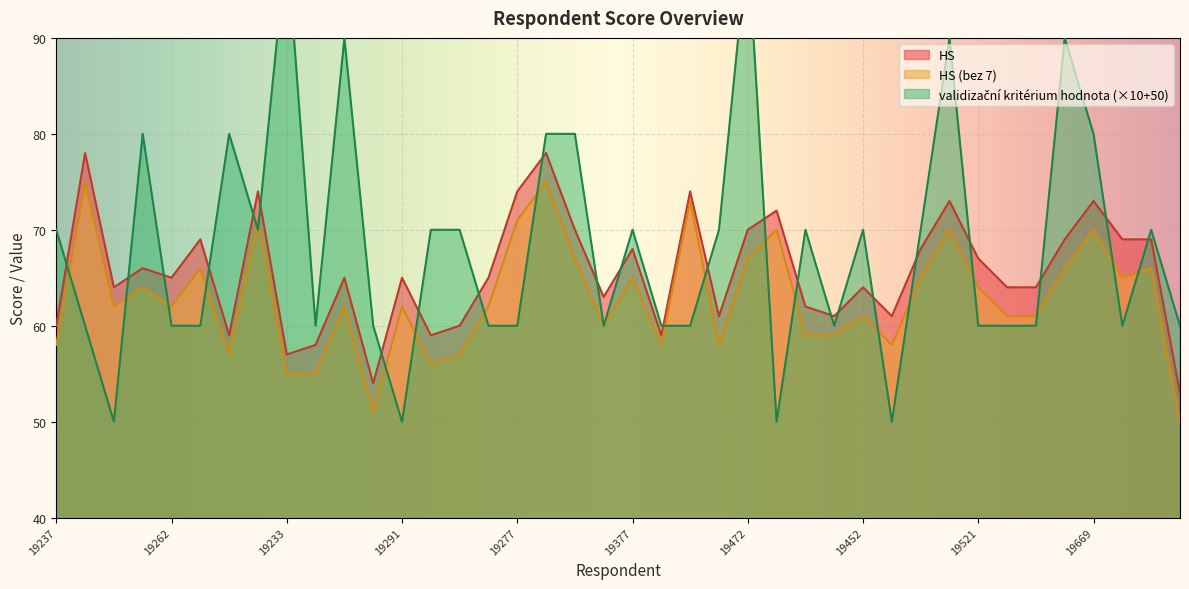

What is the difference between the second highest and second lowest values in the validizační kritérium hodnota series?

50